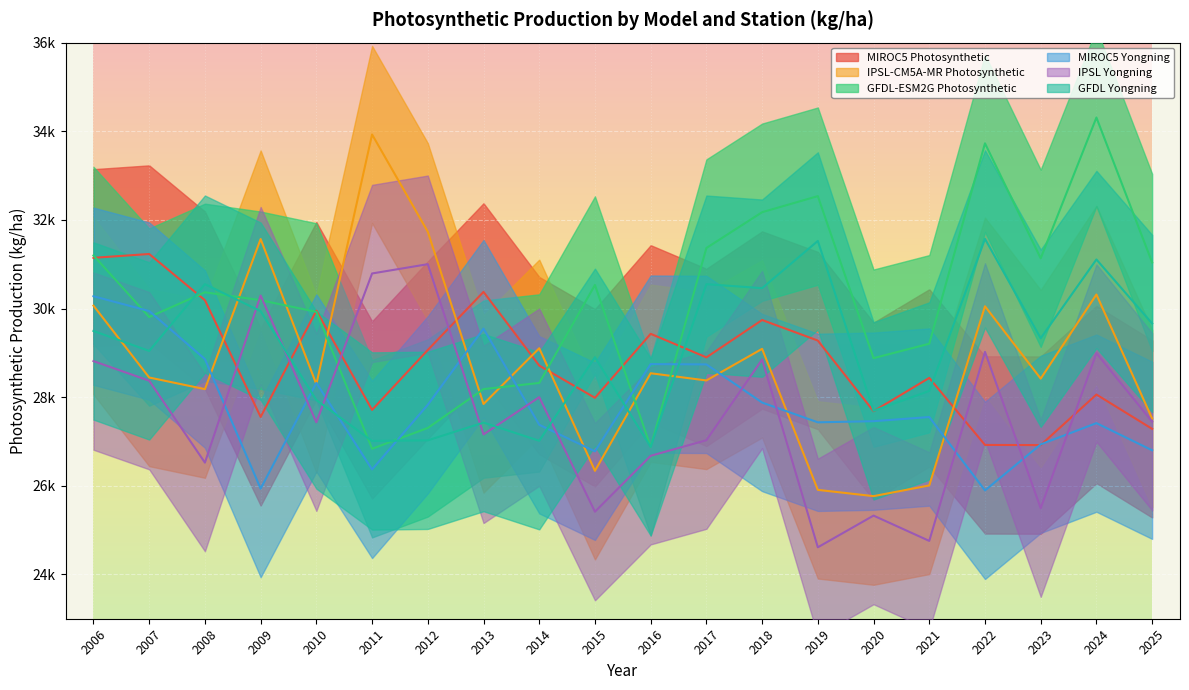

True or false: GFDL Yongning and IPSL Yongning cross at least once.

True